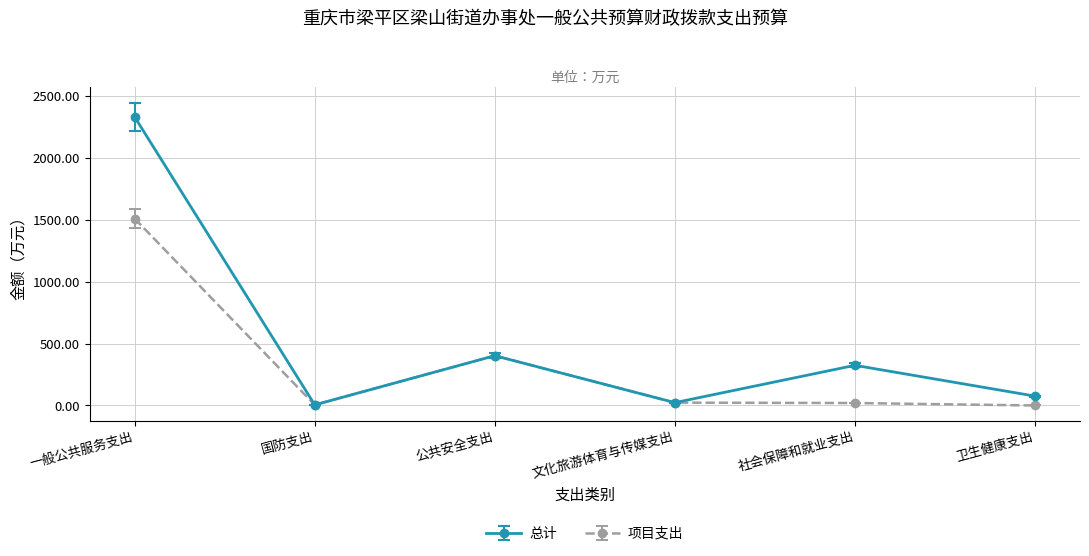

At which label does 总计 first exceed 324?

一般公共服务支出